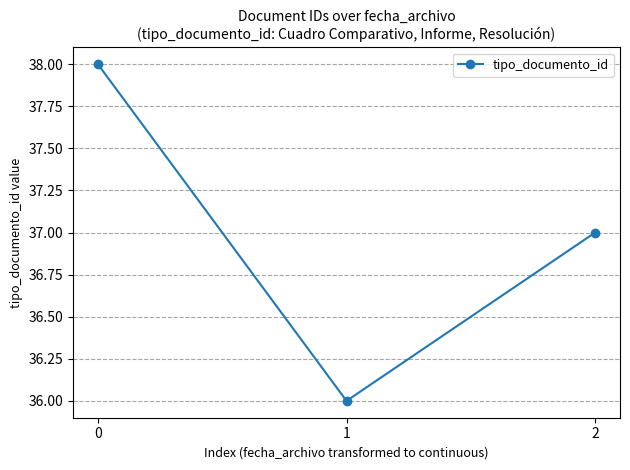

The value at 2 is 37. True or false?

True